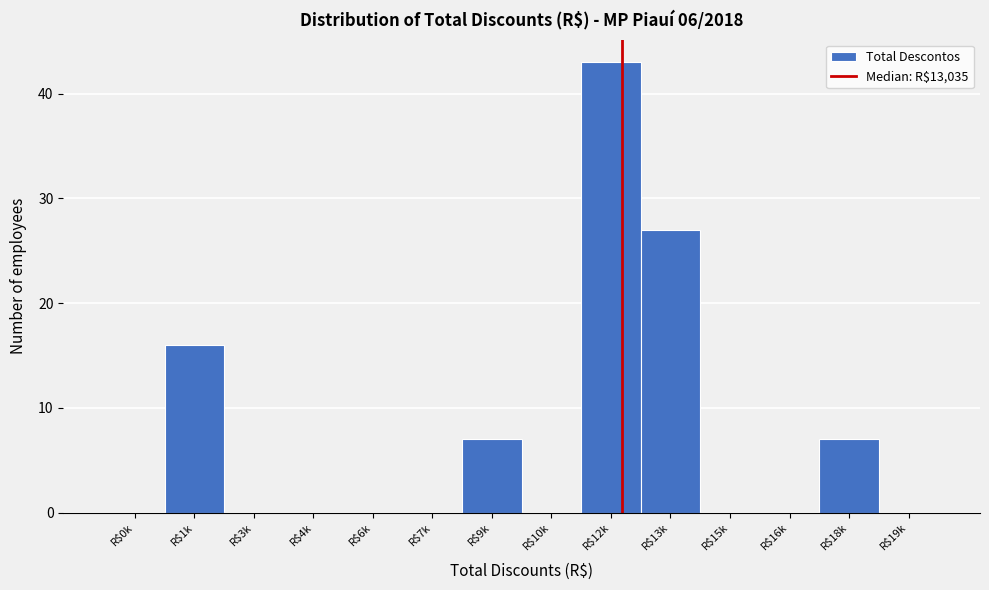

At which label is the value closest to 21?

R$1k